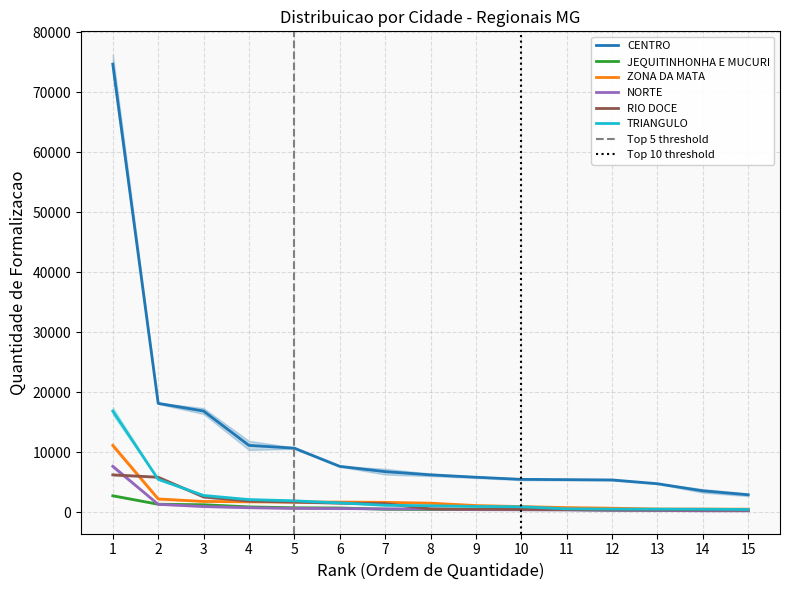

Which category has the lowest value across all series?

15